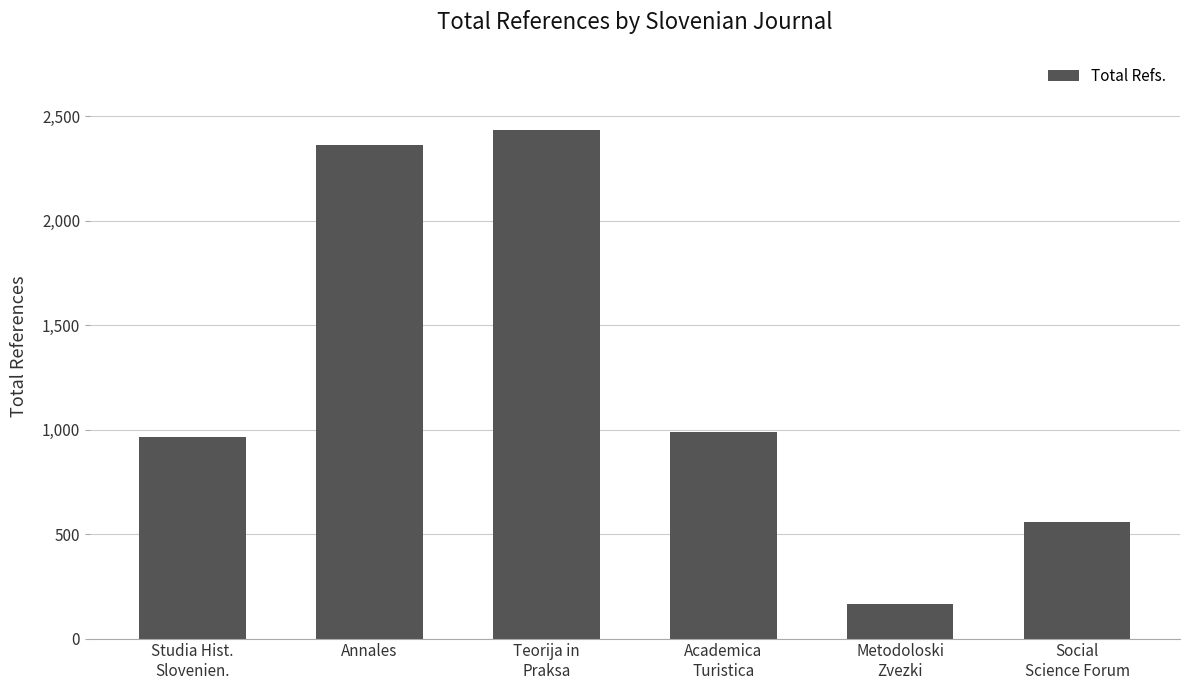

True or false: the data shows 4249 at Annales.

False